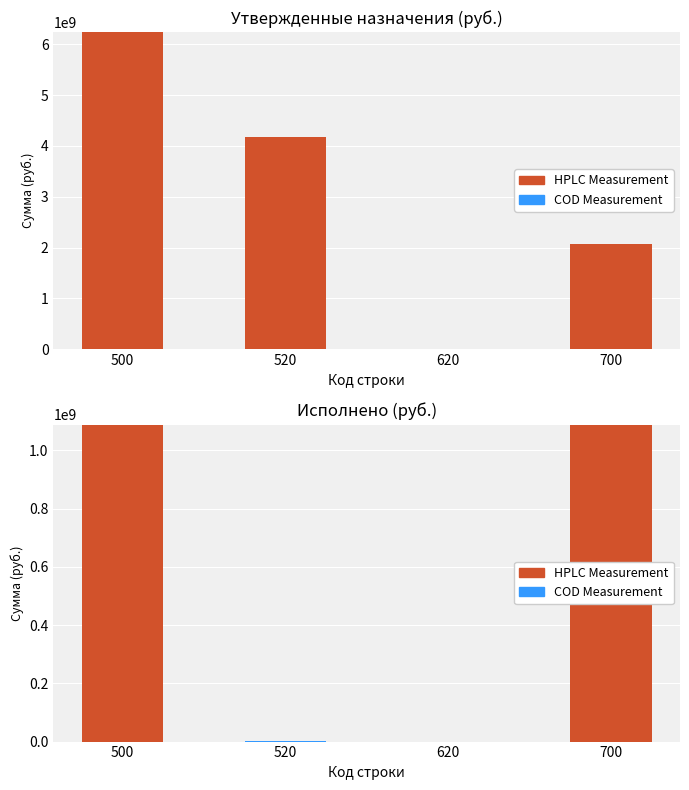

Which has a higher value, 700 or 620?

700